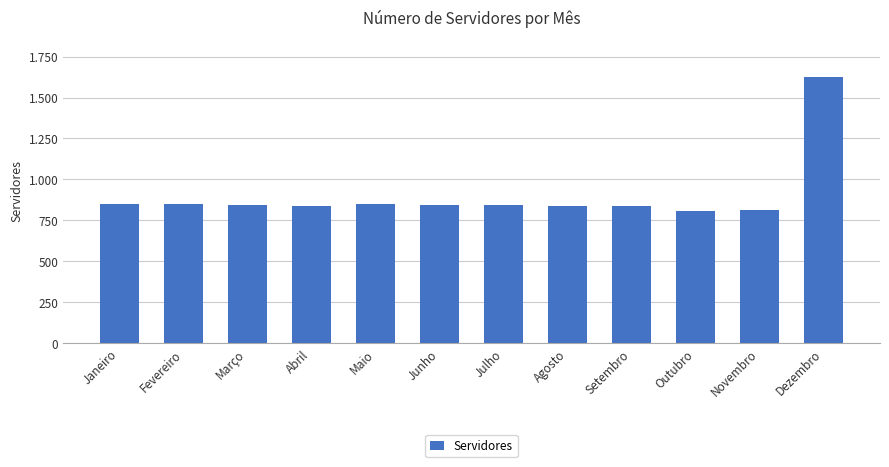

What is the greatest value displayed?

1624